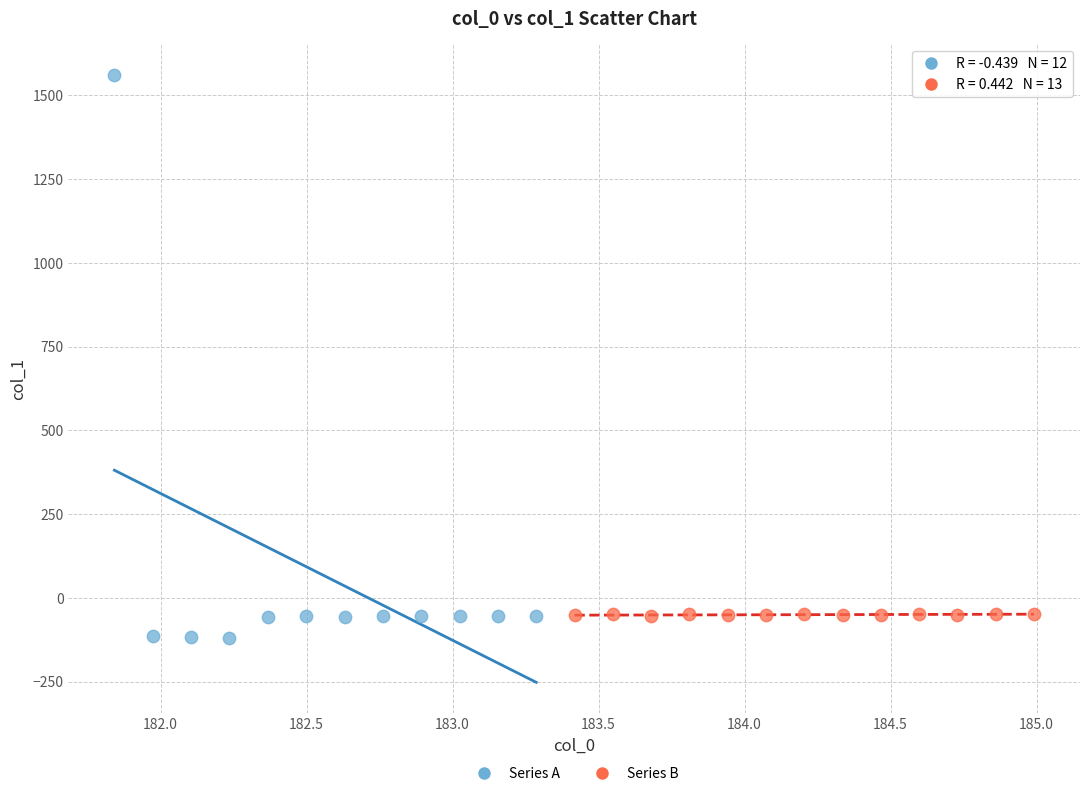

Which series reaches the minimum Y coordinate?

Series A